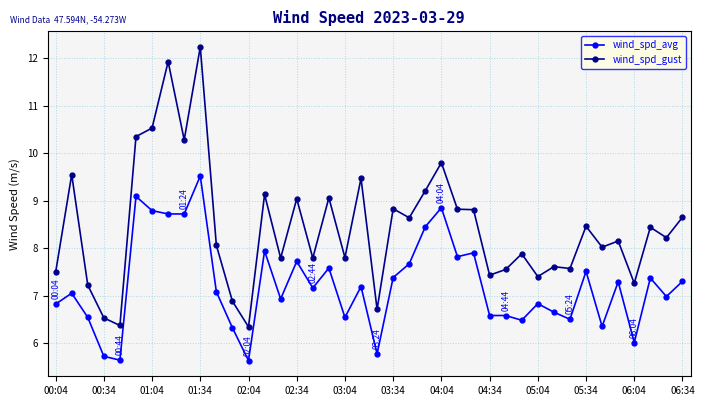

True or false: wind_spd_avg has more than 2 interior local peaks.

True